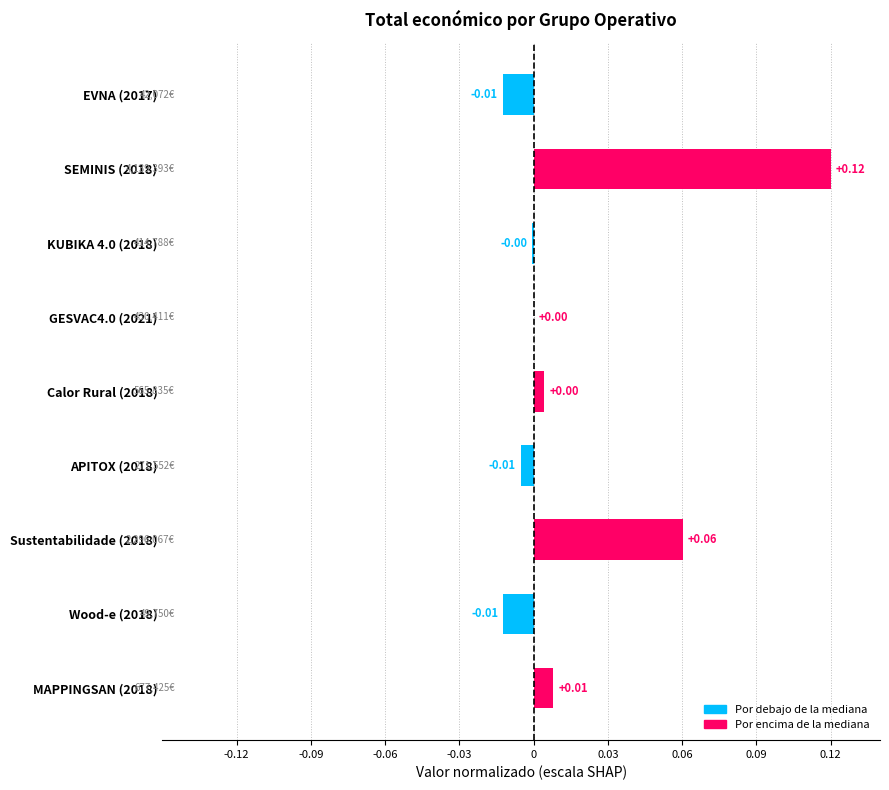

How many distinct data groups are displayed?

1